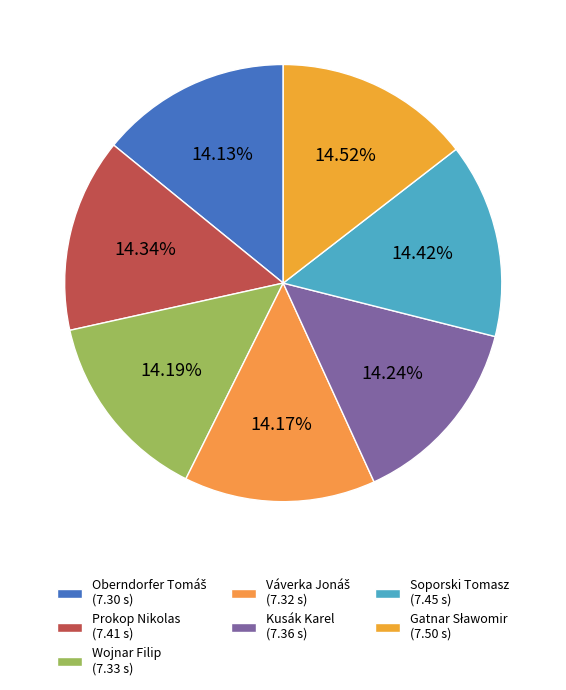

How many segments does this pie chart have?

7